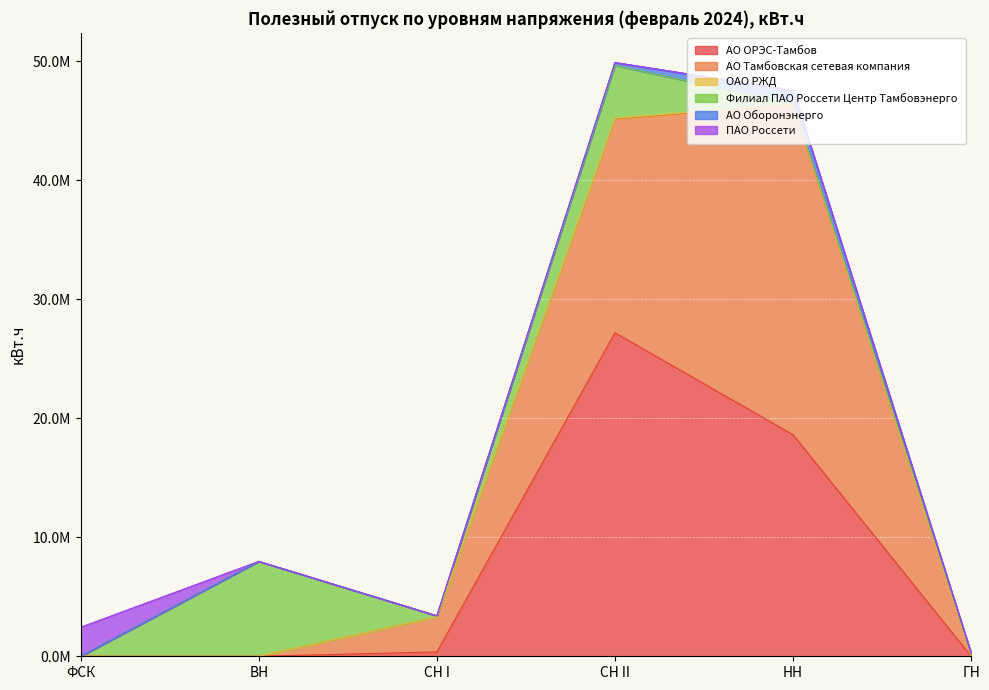

Reading left to right, what are all the values shown in this chart?

АО ОРЭС-Тамбов: 0.0	0.0	364498.0	27172155.0	18612262.1	0.0
АО Тамбовская сетевая компания: 0.0	0.0	2941227.0	17944228.9	27708193.9	0.0
ОАО РЖД: 0.0	0.0	0.0	102597.0	79426.0	0.0
Филиал ПАО Россети Центр Тамбовэнерго: 0.0	7972909.2	97080.0	4412304.2	28636.0	252910.0
АО Оборонэнерго: 0.0	0.0	0.0	243829.0	1111247.0	0.0
ПАО Россети: 2442778.0	0.0	0.0	0.0	0.0	0.0